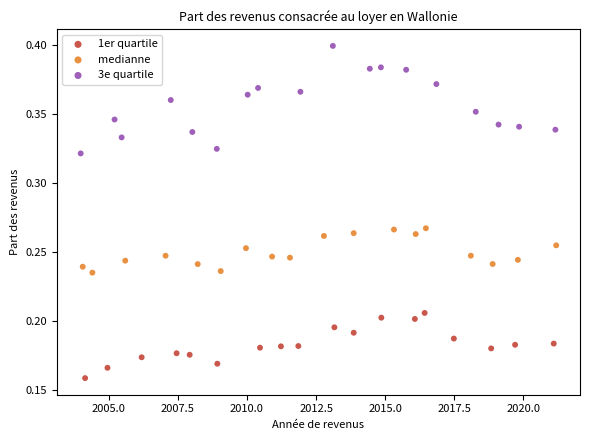

Which series contains the highest Y value?

3e quartile